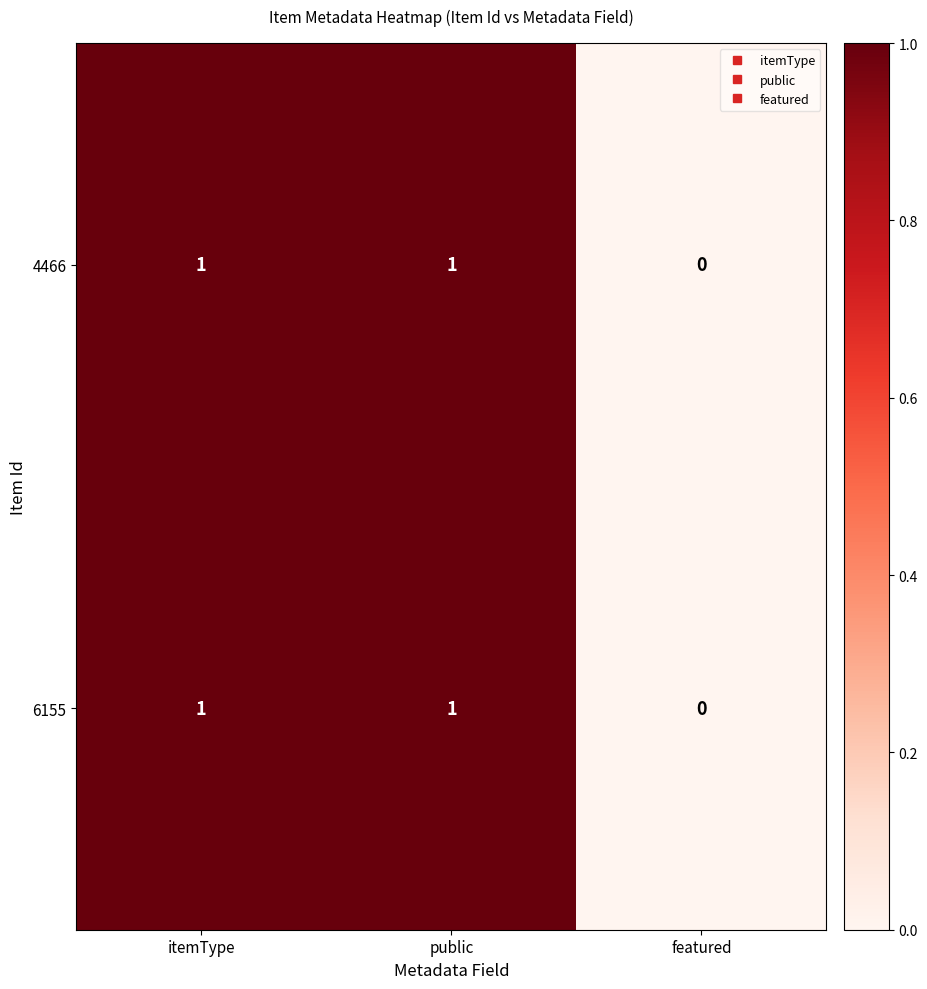

What is the total value across all series at itemType?

2